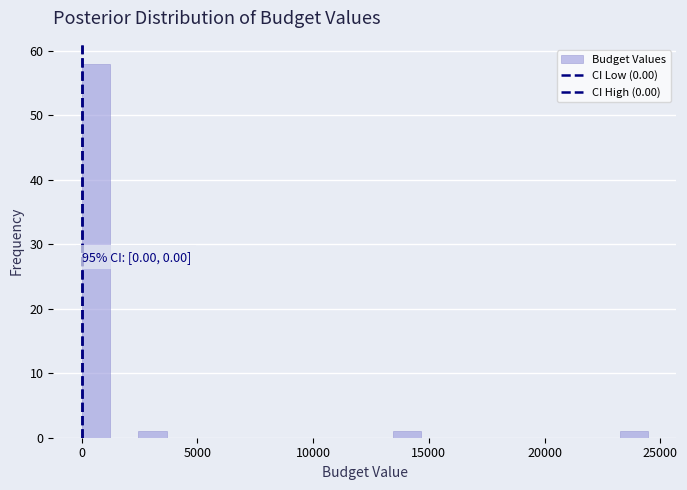

Around what value on the x-axis is the tallest bar? Give the approximate position of its centre, as read against the axis.

500